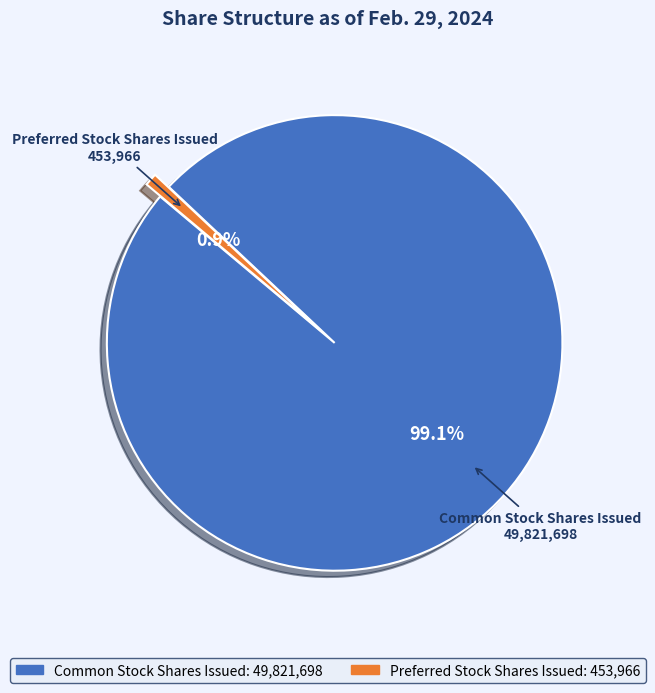

How many slices are in this pie chart?

2